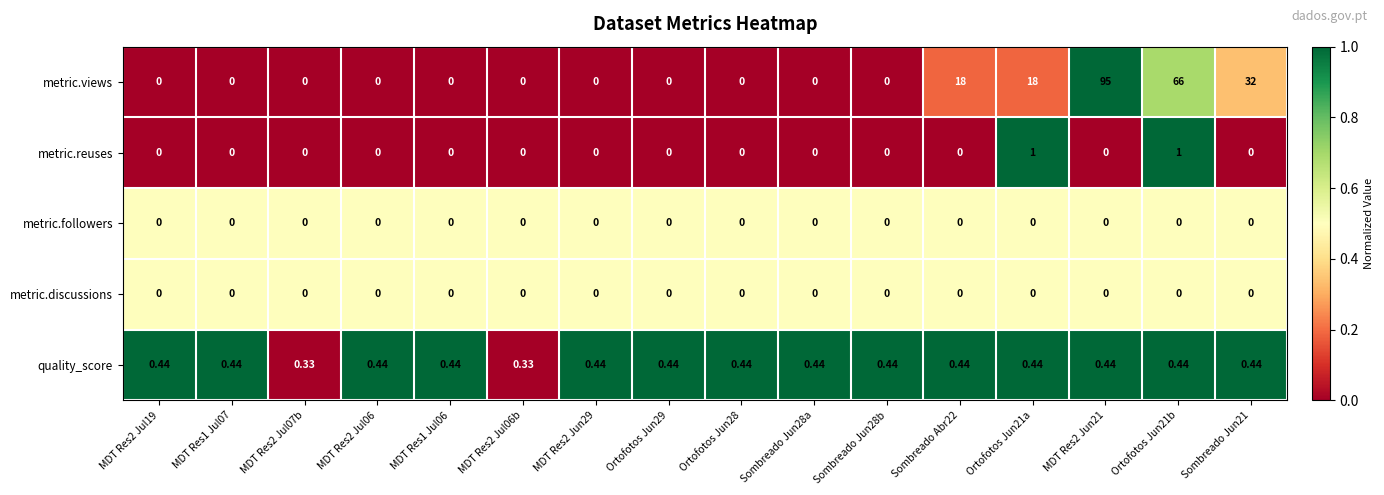

At how many categories does at least one series exceed 0?

16